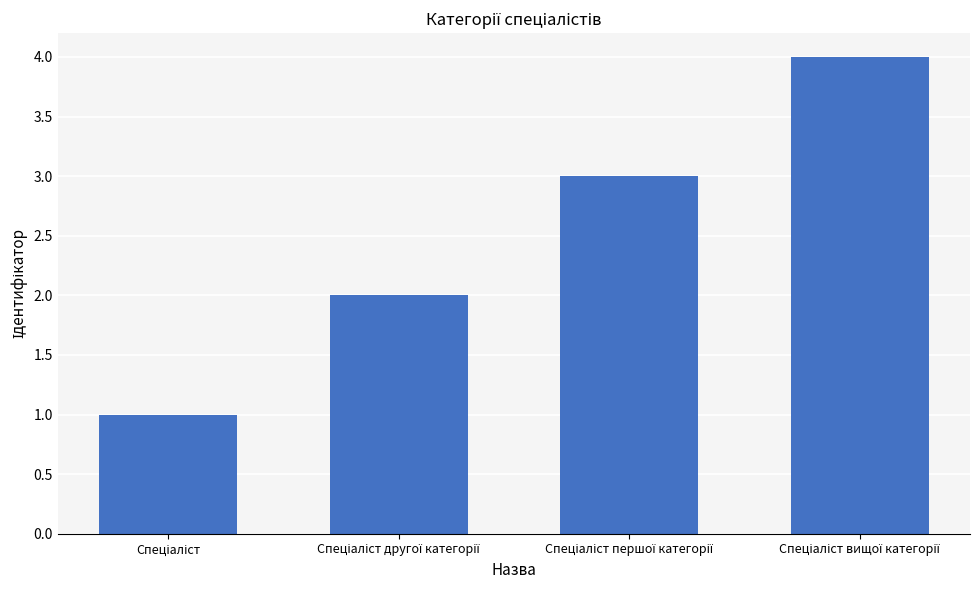

What is the value of the 1st bar from the left?

1